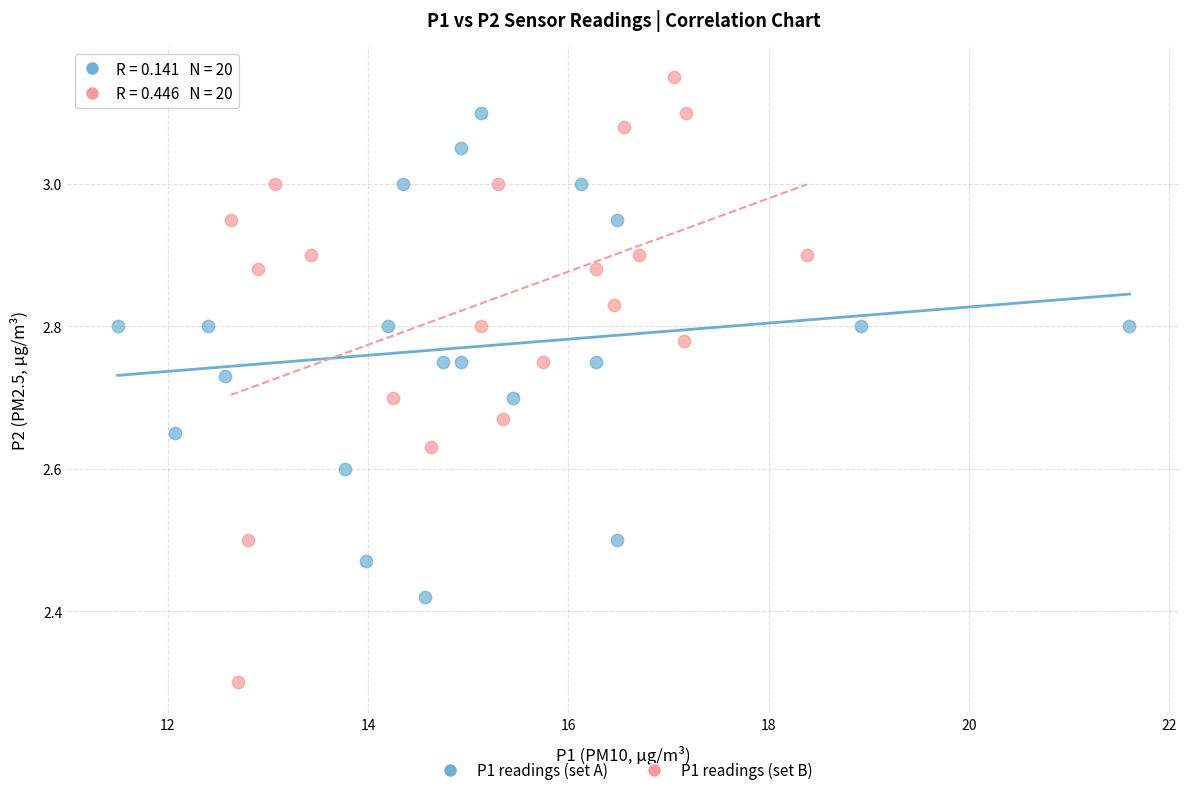

Which series has the widest spread of Y values?

P1 readings (set B)